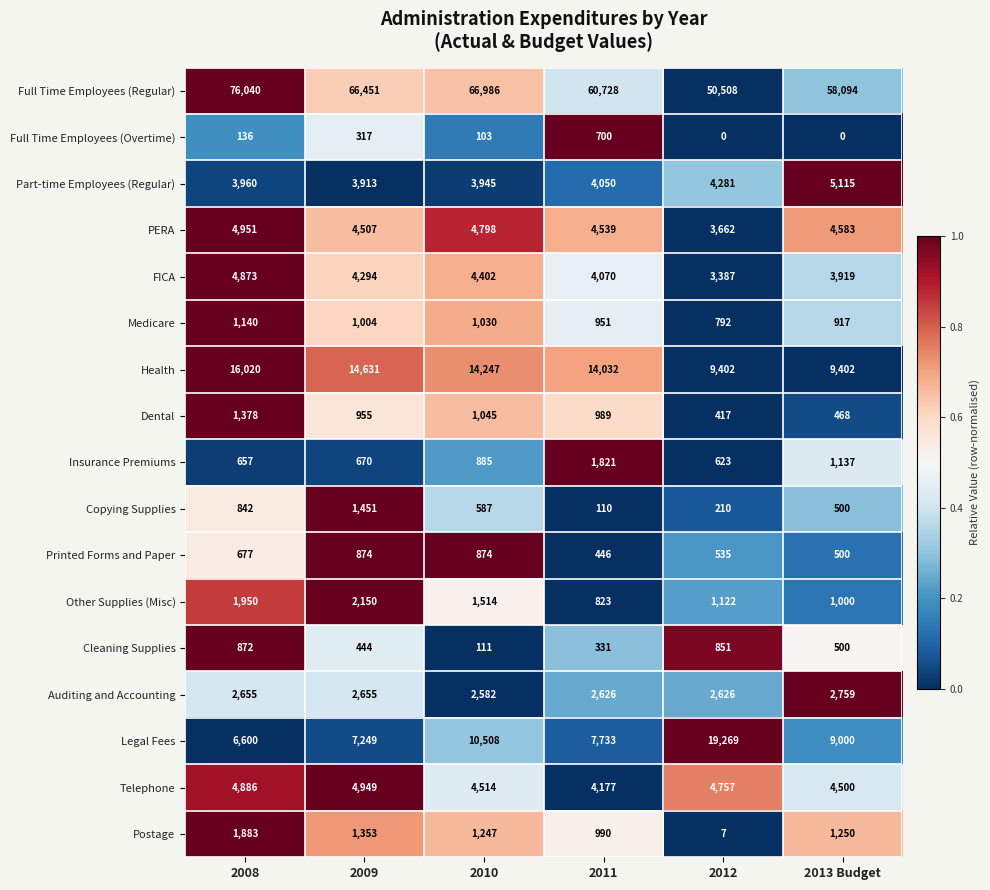

True or false: Auditing and Accounting has a value of 2626 at 2011.

True